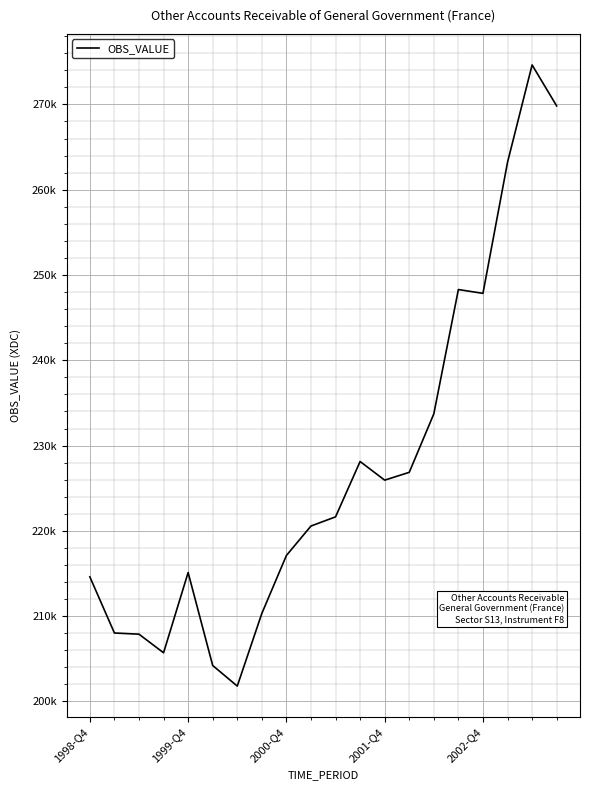

Is this an area chart (filled region under the line)?

No